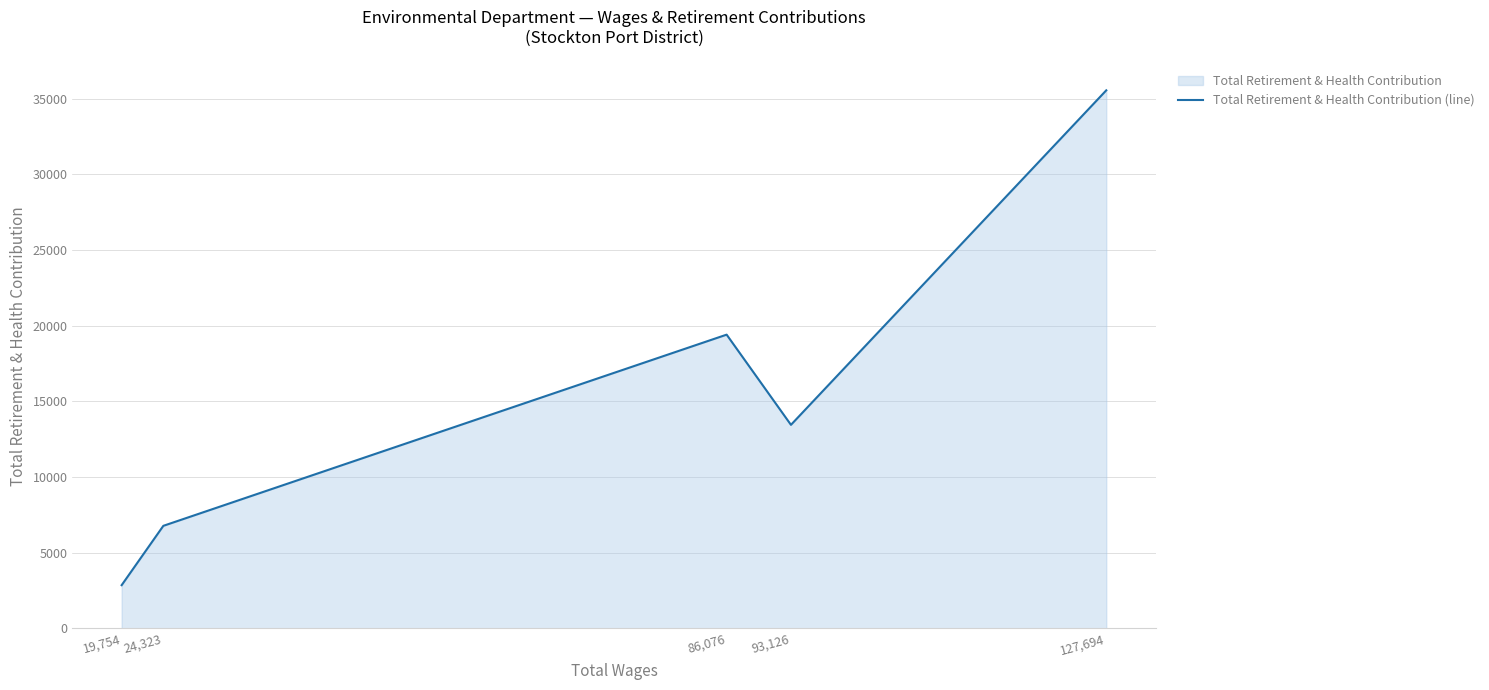

What is the sum of the values at 19,754 and 127,694?

38408